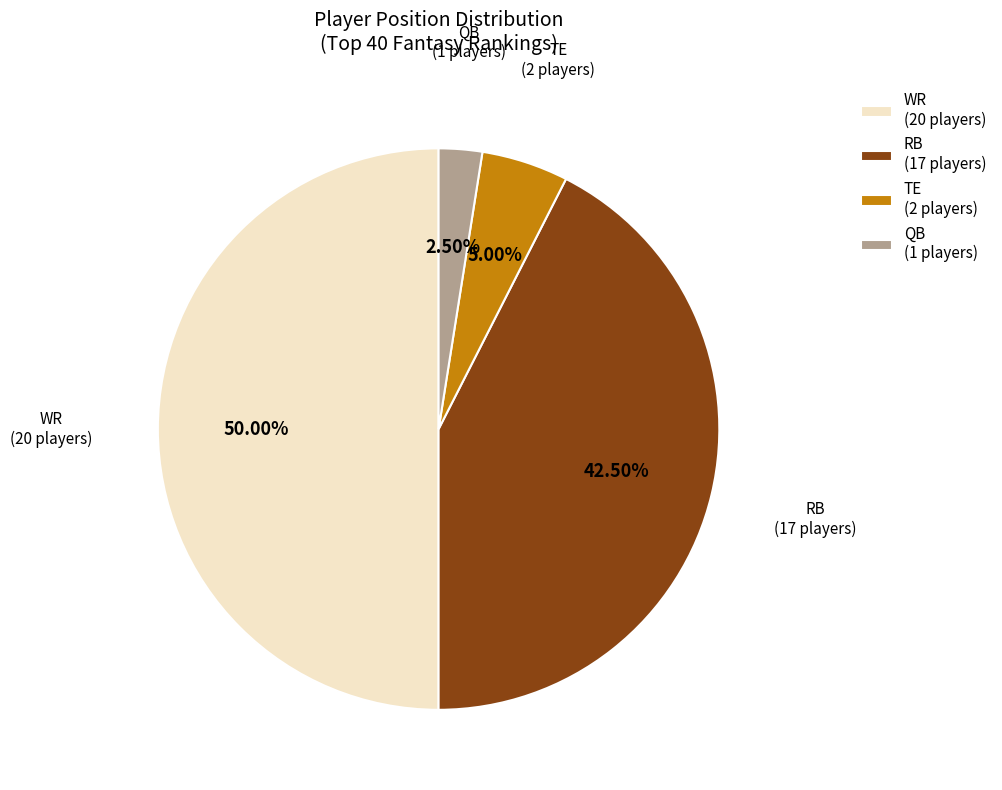

Approximately how many times larger is the value at WR (20 players) compared to RB (17 players)?

1.2